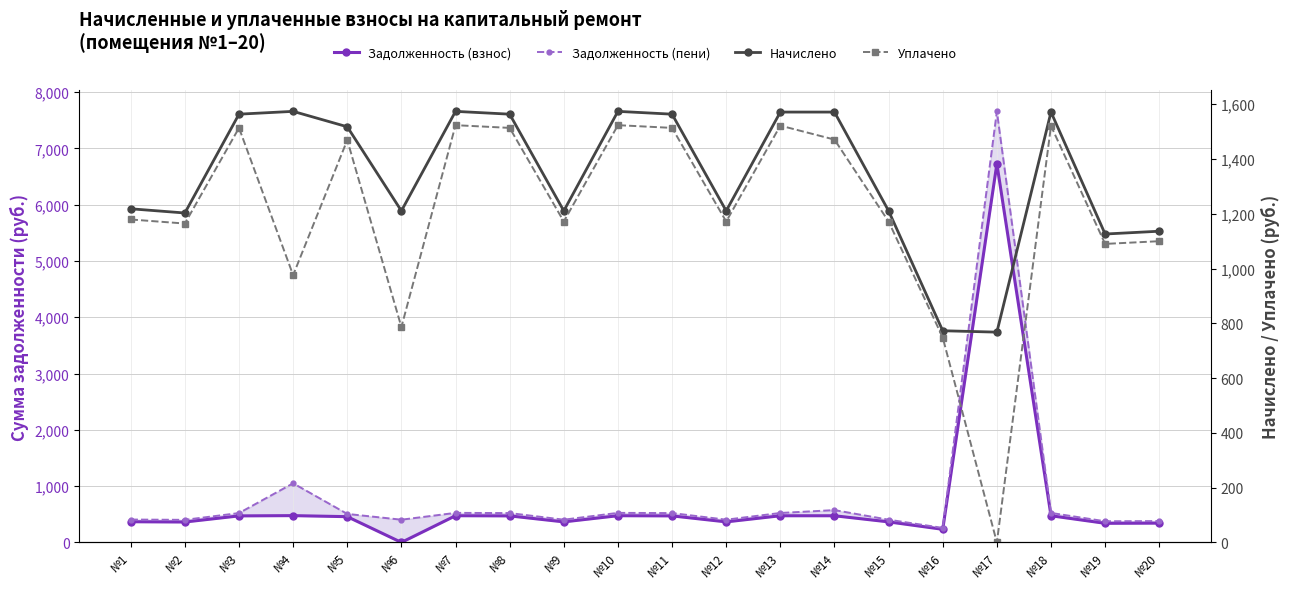

What is the value of the Уплачено point at the 7th from the left?

1523.4